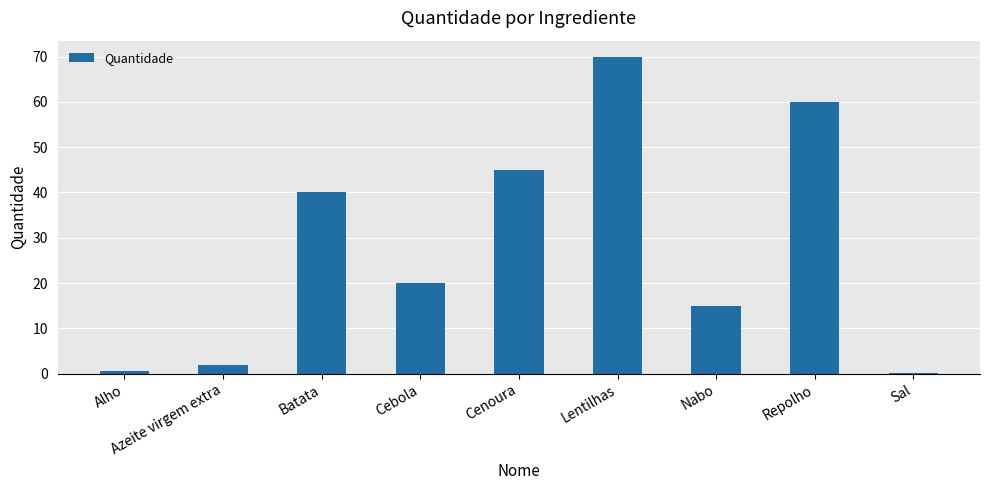

What is the greatest value displayed?

70.0